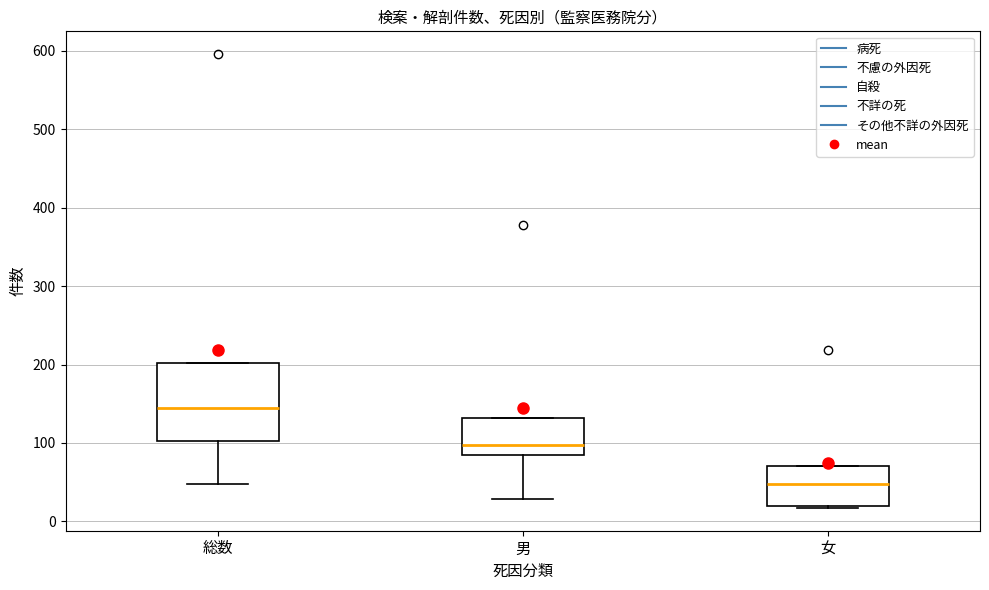

Reading left to right, read every box against the y-axis: the position of its median line, the range the box covers, and the ends of its whiskers. The values are not printed on the chart, so give them approximately, as read against the axis.

総数: median 150, box 100 to 200, whiskers 50 to 200
男: median 100, box 90 to 130, whiskers 30 to 130
女: median 50, box 20 to 70, whiskers 20 to 70